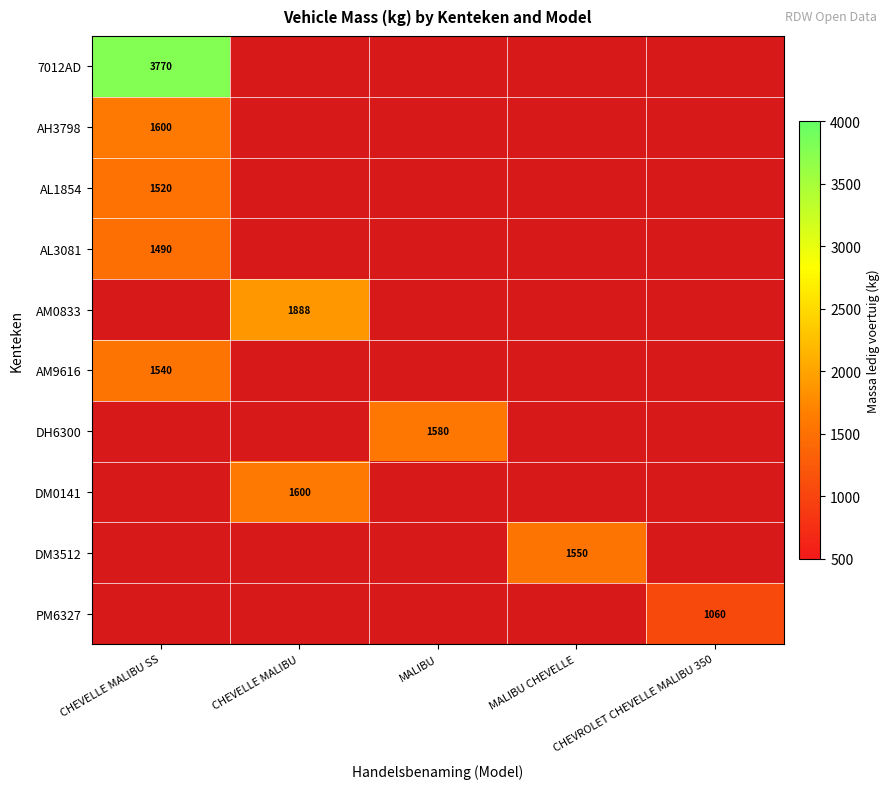

Is it true that AL3081 equals 2448 at CHEVELLE MALIBU SS?

False